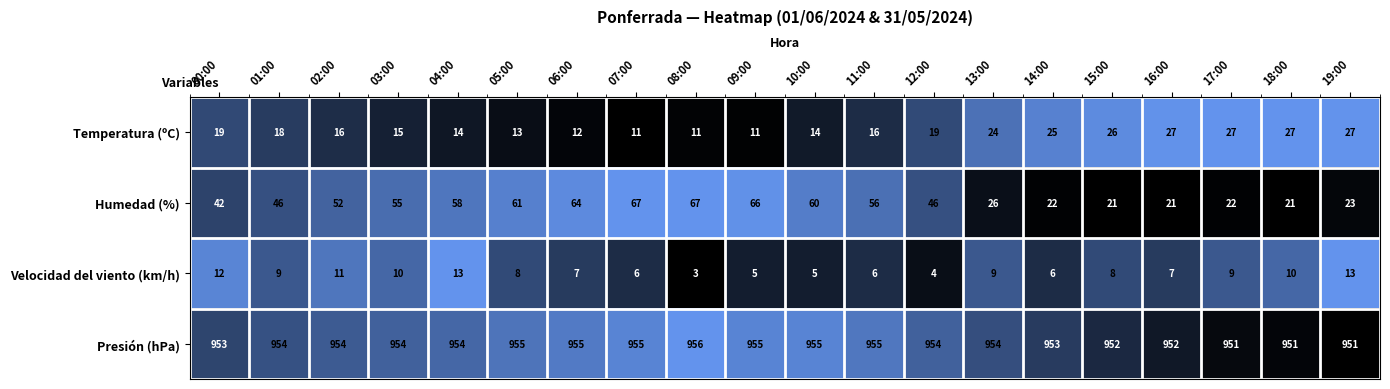

Count the Velocidad del viento (km/h) values in the range 6 to 10.

12